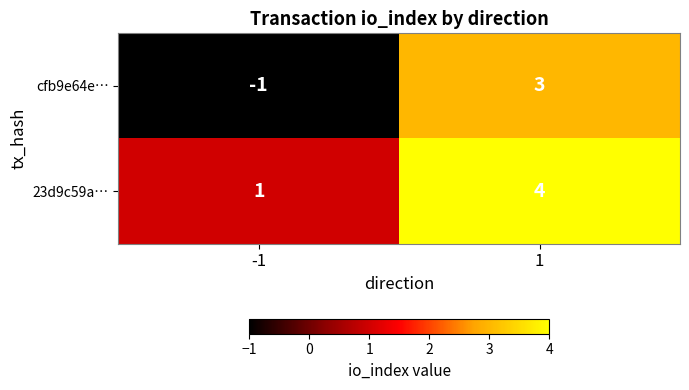

Rank the series at 1 from lowest to highest value.

cfb9e64e…, 23d9c59a…